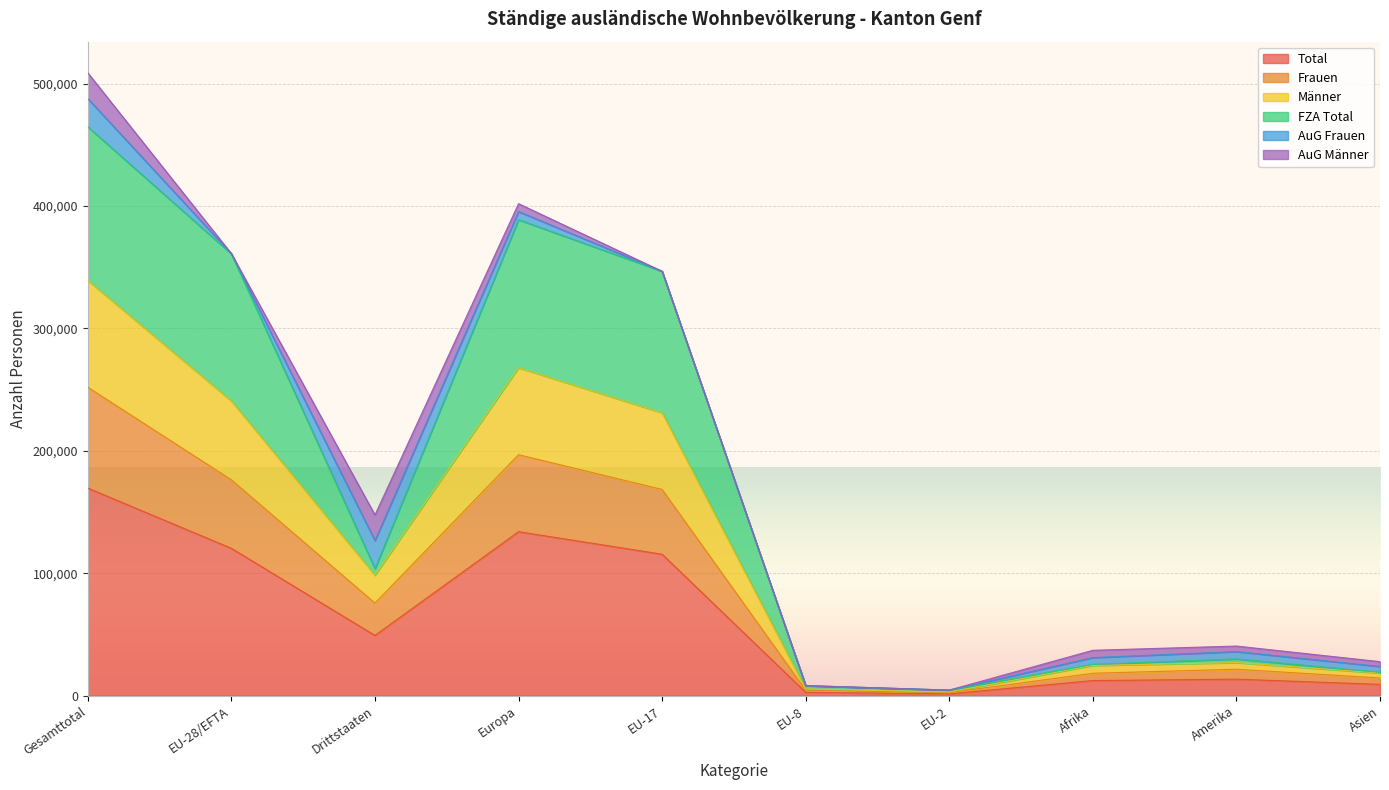

True or false: Total has a value of 133983 at Europa.

True